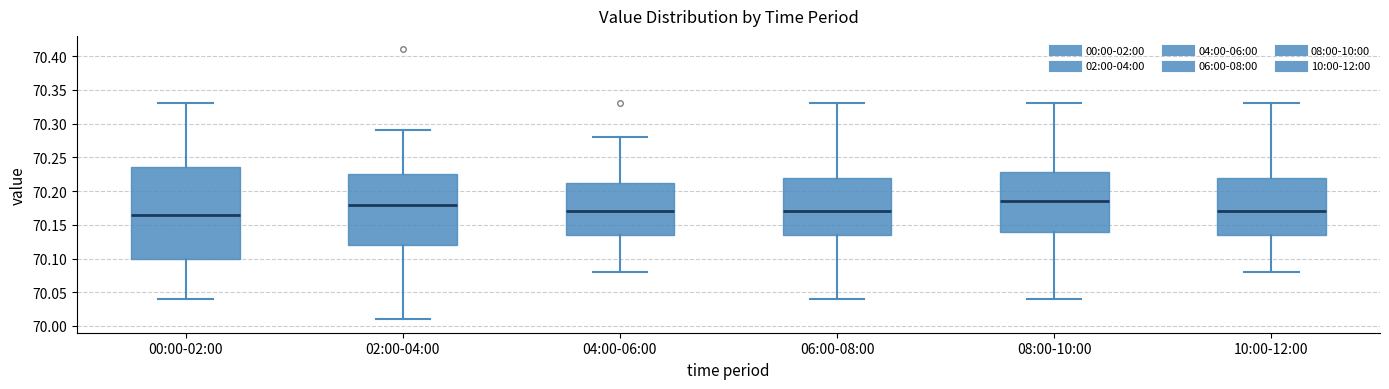

Reading left to right, transcribe this box plot: for each box, give where its median line is, the range the box spans, and where its two whiskers end, as read against the y-axis. The values are not printed on the chart, so give them approximately, as read against the axis.

00:00-02:00: median 70.165, box 70.100 to 70.235, whiskers 70.040 to 70.330
02:00-04:00: median 70.180, box 70.120 to 70.225, whiskers 70.010 to 70.290
04:00-06:00: median 70.170, box 70.135 to 70.215, whiskers 70.080 to 70.280
06:00-08:00: median 70.170, box 70.135 to 70.220, whiskers 70.040 to 70.330
08:00-10:00: median 70.185, box 70.140 to 70.230, whiskers 70.040 to 70.330
10:00-12:00: median 70.170, box 70.135 to 70.220, whiskers 70.080 to 70.330